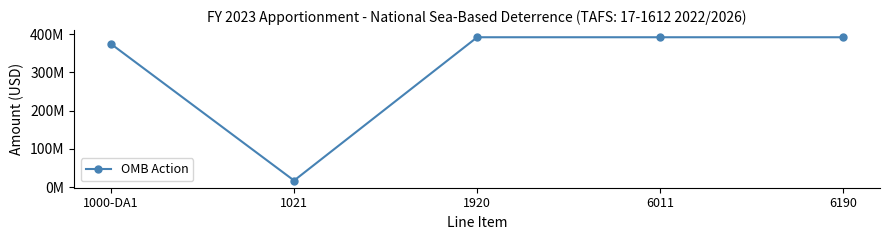

Where is the first local minimum?

1021